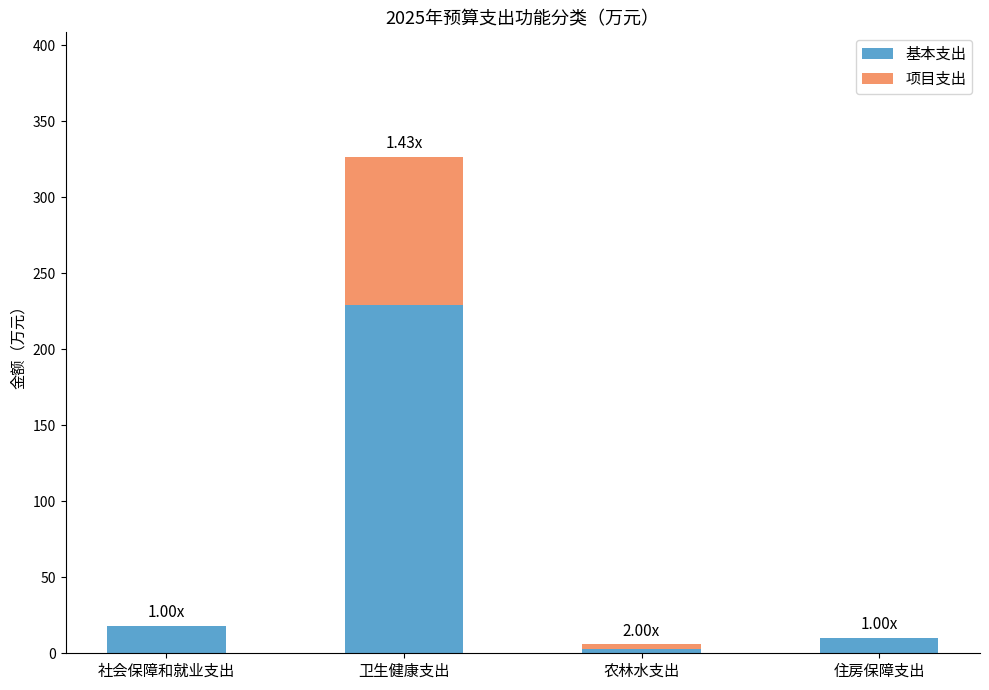

What is the sum of all 基本支出 values?

260.1